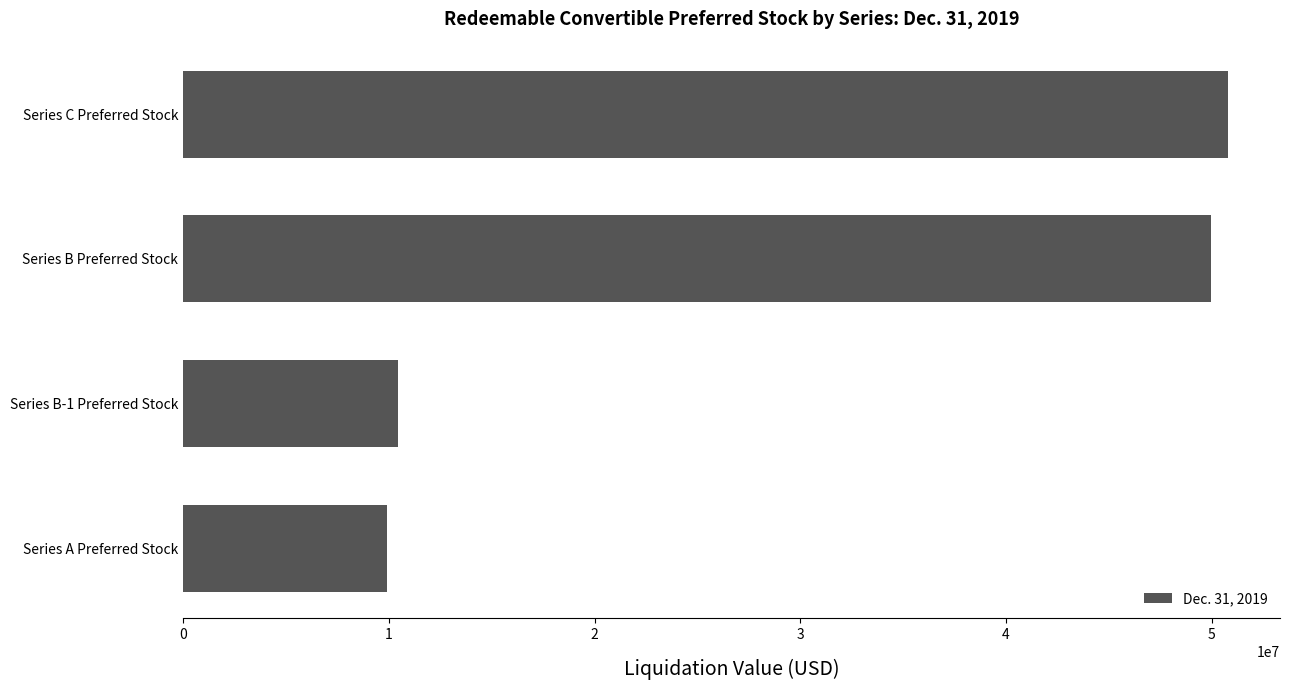

Approximately how many times larger is the value at Series C Preferred Stock compared to Series A Preferred Stock?

5.1